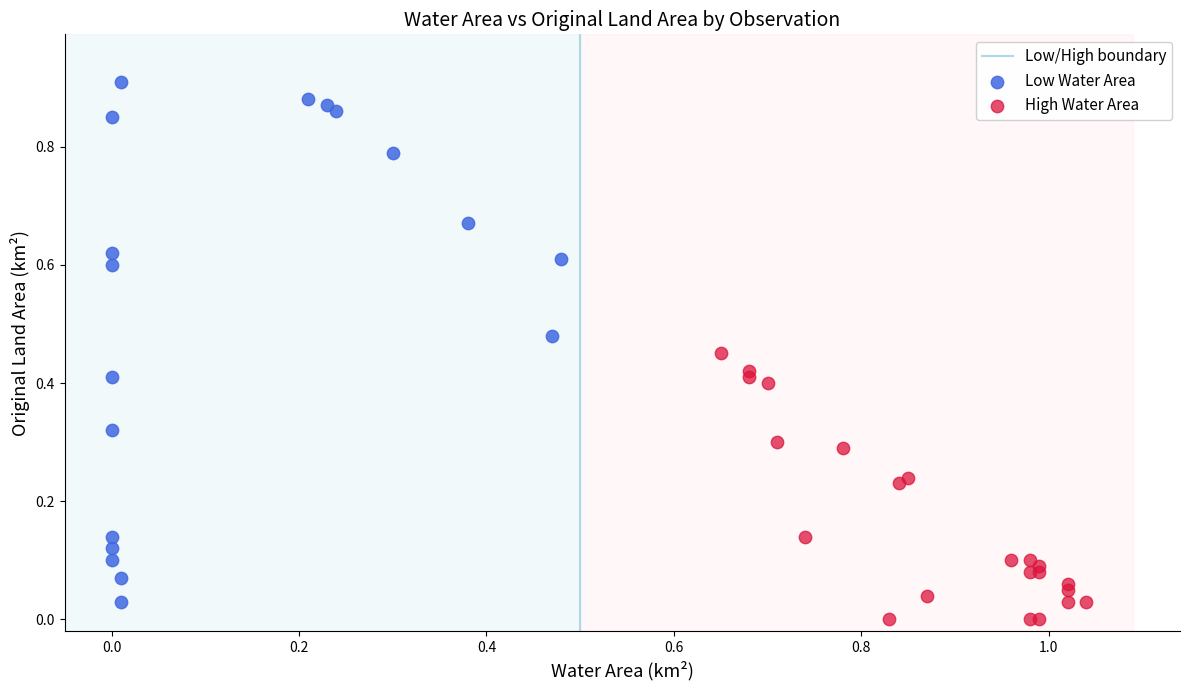

Which series contains the highest Y value?

Low Water Area